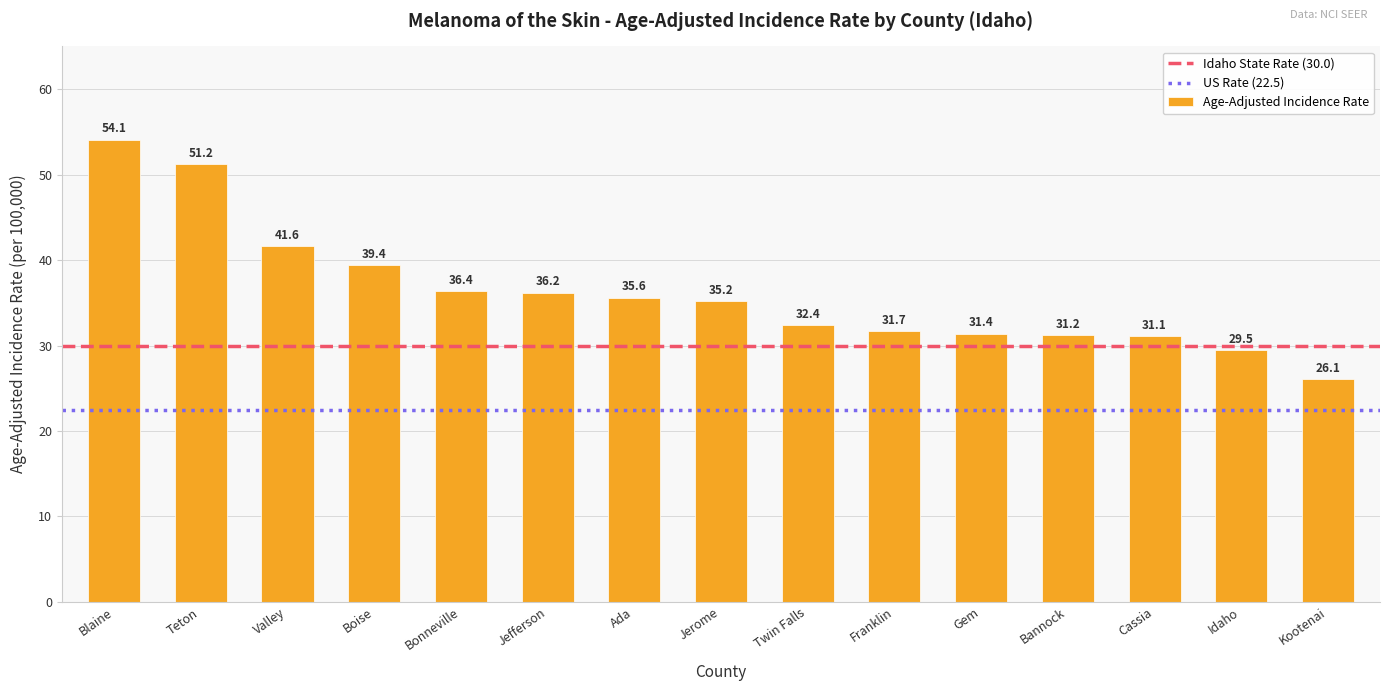

Are the bars horizontal?

No